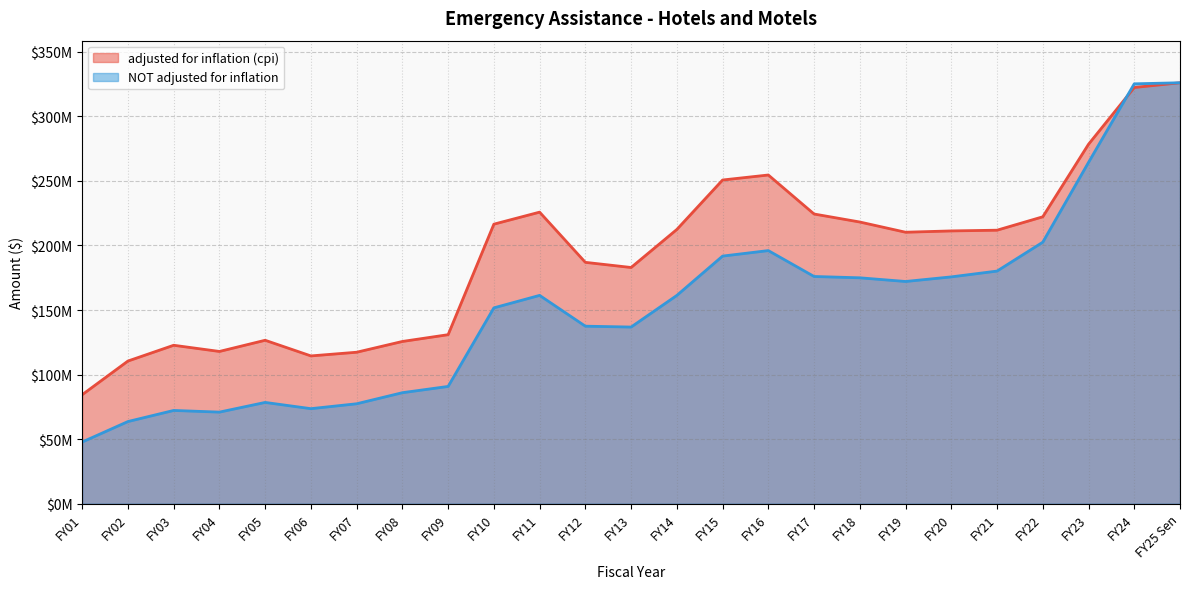

Reading left to right, transcribe all the data shown in this chart.

adjusted for inflation (cpi): FY25 Sen=326071903	FY24=322401768	FY23=278441542	FY22=222240220	FY21=211855734	FY20=211296075	FY19=210282463	FY18=218195738	FY17=224392827	FY16=254617267	FY15=250740895	FY14=212426517	FY13=182960630	FY12=186953455	FY11=225842877	FY10=216523470	FY09=130913443	FY08=125657949	FY07=117315125	FY06=114465113	FY05=126587977	FY04=117925687	FY03=122712627	FY02=110495306	FY01=84424466
NOT adjusted for inflation: FY25 Sen=326071903	FY24=325251902	FY23=264379281	FY22=202559644	FY21=180186855	FY20=175689341	FY19=172126125	FY18=174975999	FY17=176000222	FY16=196058948	FY15=191799718	FY14=161337421	FY13=136829154	FY12=137497836	FY11=161360773	FY10=151693012	FY09=90822019	FY08=85971964	FY07=77392949	FY06=73600000	FY05=78432024	FY04=70933764	FY03=72220128	FY02=63628138	FY01=47769502